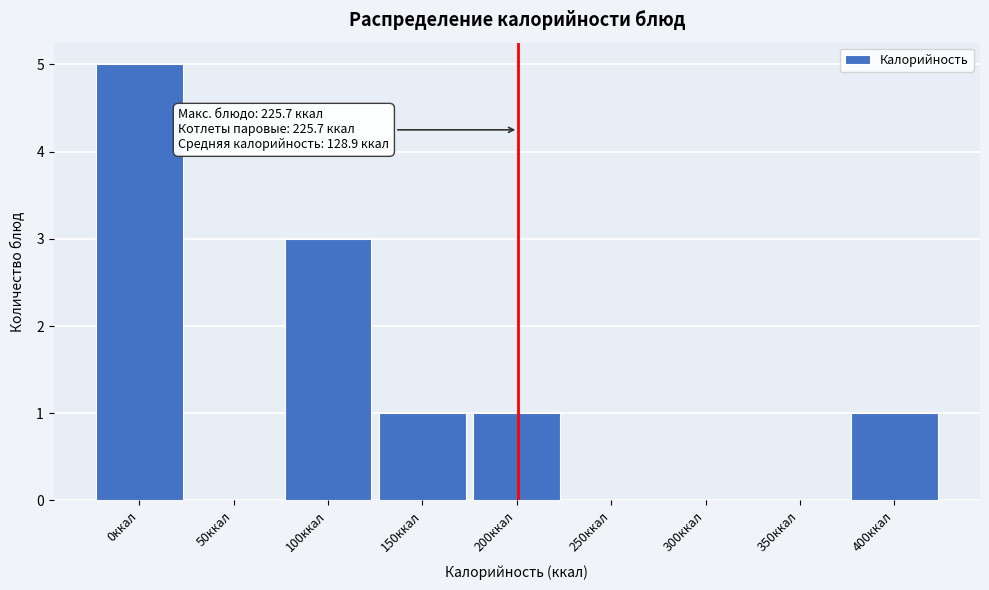

Reading left to right, transcribe all the data shown in this chart.

0ккал=5	50ккал=0	100ккал=3	150ккал=1	200ккал=1	250ккал=0	300ккал=0	350ккал=0	400ккал=1